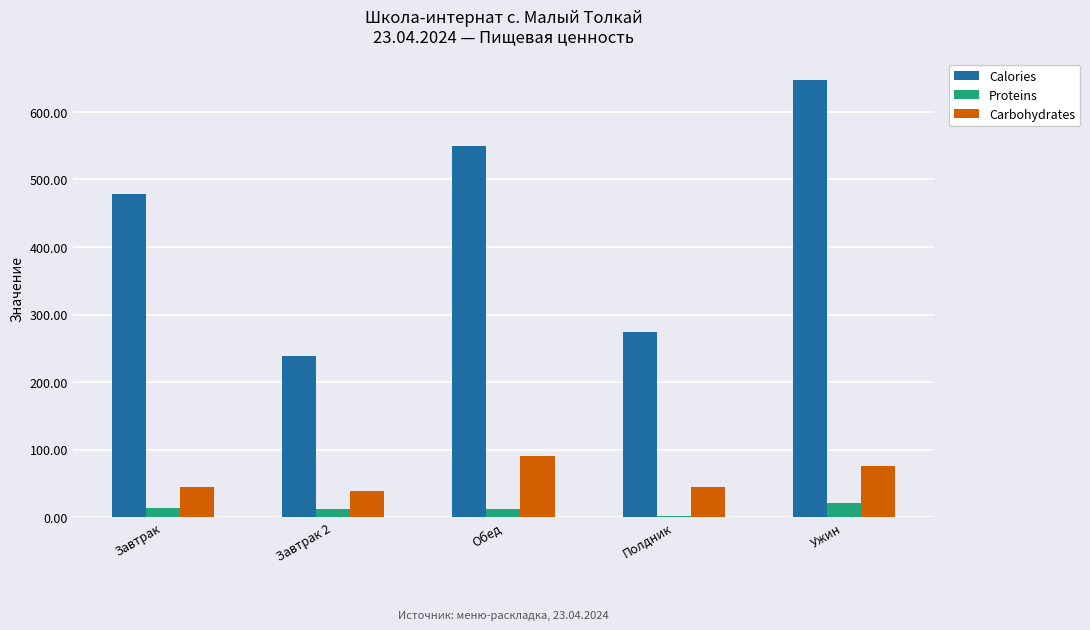

The Carbohydrates series shows 75.9 at Ужин. True or false?

True